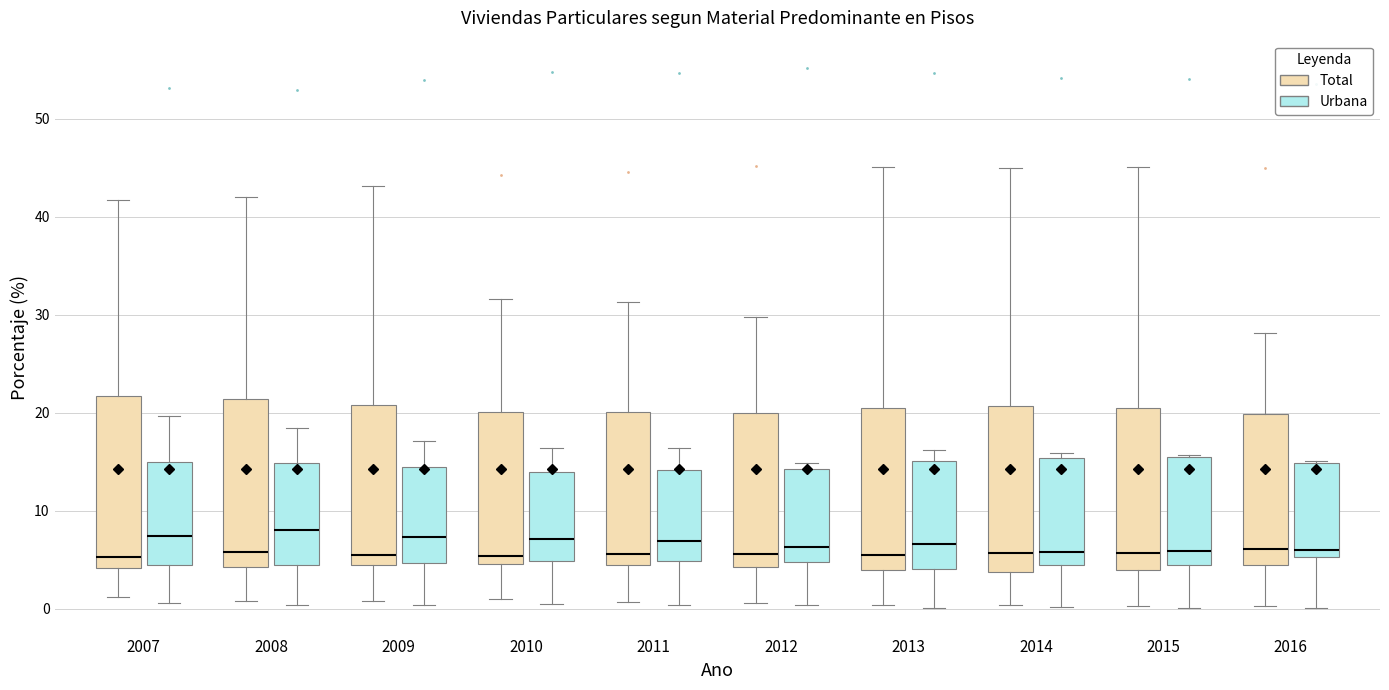

Reading left to right, transcribe this box plot: for each box, give where its median line is, the range the box spans, and where its two whiskers end, as read against the y-axis. The values are not printed on the chart, so give them approximately, as read against the axis.

2007 (Total): median 5, box 4 to 22, whiskers 1 to 42
2007 (Urbana): median 7, box 4 to 15, whiskers 1 to 20
2008 (Total): median 6, box 4 to 21, whiskers 1 to 42
2008 (Urbana): median 8, box 4 to 15, whiskers 0 to 18
2009 (Total): median 5, box 4 to 21, whiskers 1 to 43
2009 (Urbana): median 7, box 5 to 14, whiskers 0 to 17
2010 (Total): median 5 (just above the box's lower edge), box 5 to 20, whiskers 1 to 32
2010 (Urbana): median 7, box 5 to 14, whiskers 1 to 16
2011 (Total): median 6, box 4 to 20, whiskers 1 to 31
2011 (Urbana): median 7, box 5 to 14, whiskers 0 to 16
2012 (Total): median 6, box 4 to 20, whiskers 1 to 30
2012 (Urbana): median 6, box 5 to 14, whiskers 0 to 15
2013 (Total): median 6, box 4 to 20, whiskers 0 to 45
2013 (Urbana): median 7, box 4 to 15, whiskers 0 to 16
2014 (Total): median 6, box 4 to 21, whiskers 0 to 45
2014 (Urbana): median 6, box 5 to 15, whiskers 0 to 16
2015 (Total): median 6, box 4 to 20, whiskers 0 to 45
2015 (Urbana): median 6, box 4 to 15, whiskers 0 to 16
2016 (Total): median 6, box 4 to 20, whiskers 0 to 28
2016 (Urbana): median 6, box 5 to 15, whiskers 0 to 15